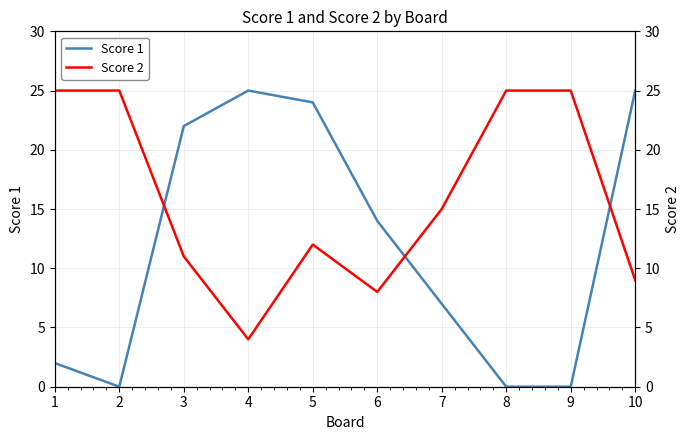

What is the sum of all Score 2 values?

159